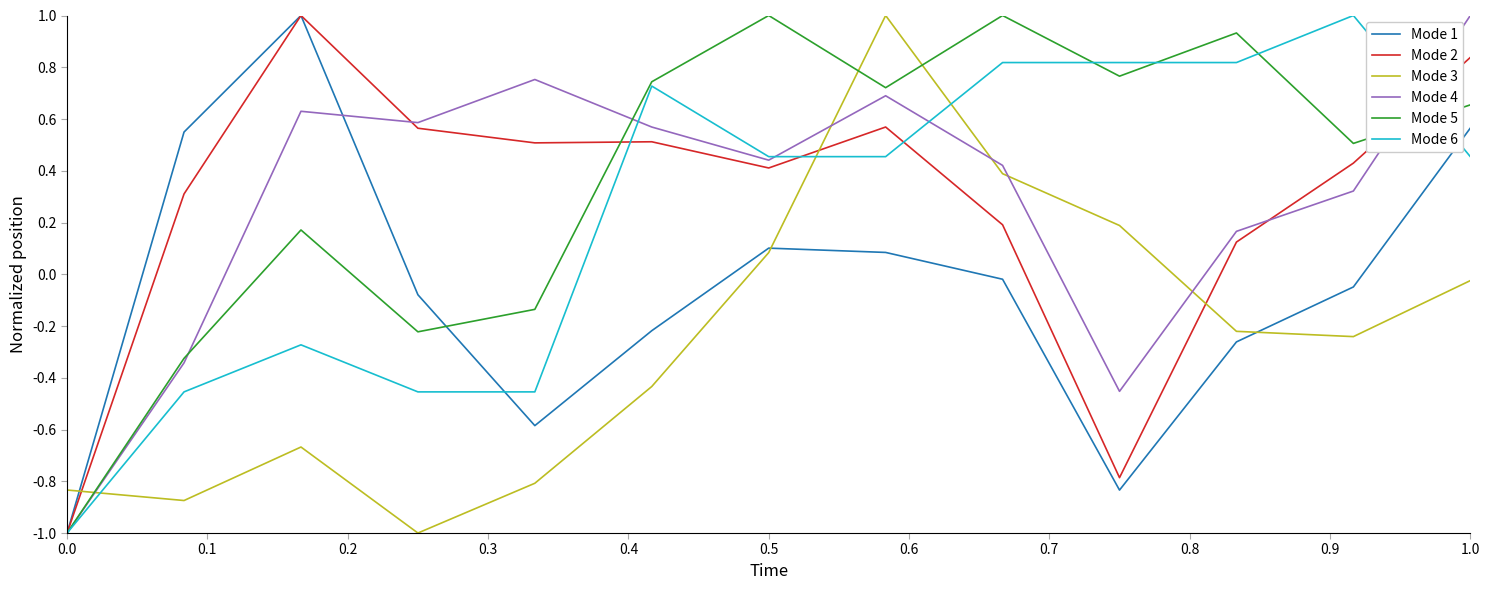

What is the greatest value displayed?

1.0